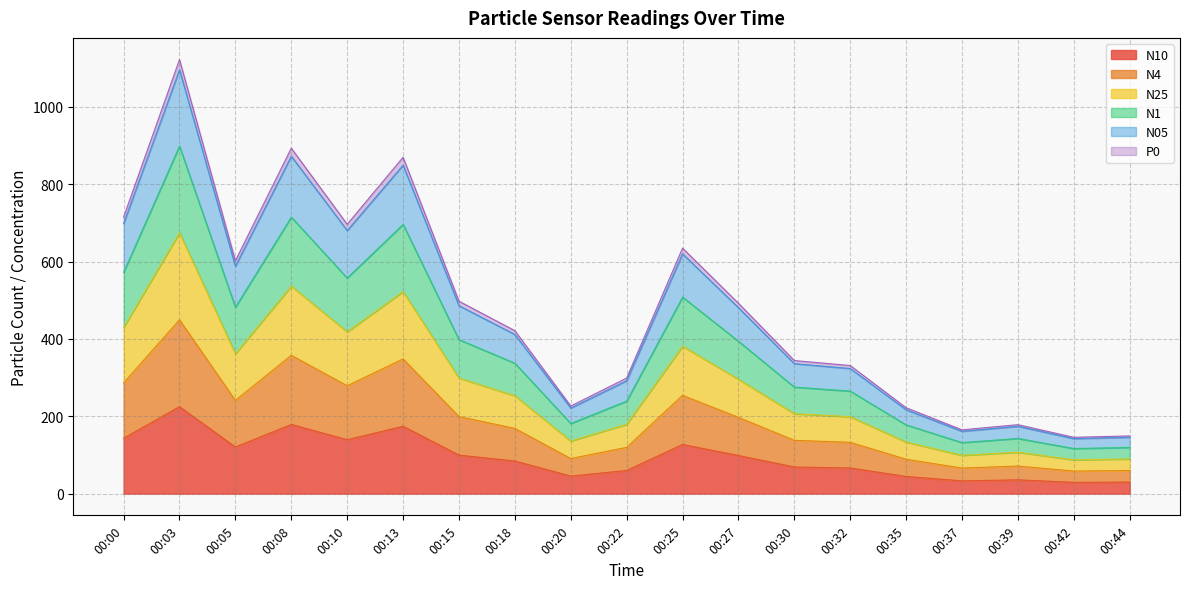

At which category is the sum across all series the highest?

00:03